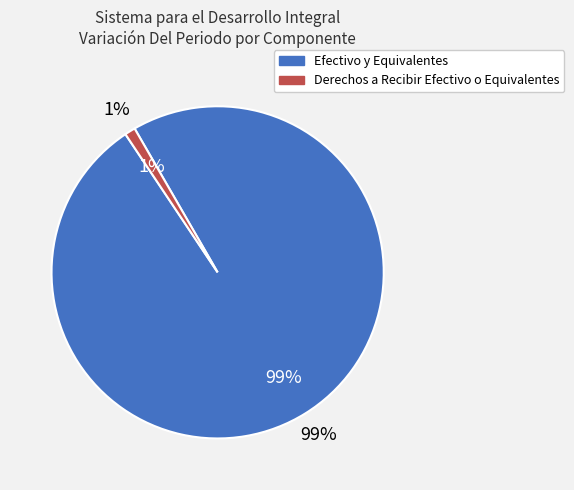

To the nearest percent, what is the difference between the largest and smallest slice percentages?

98%